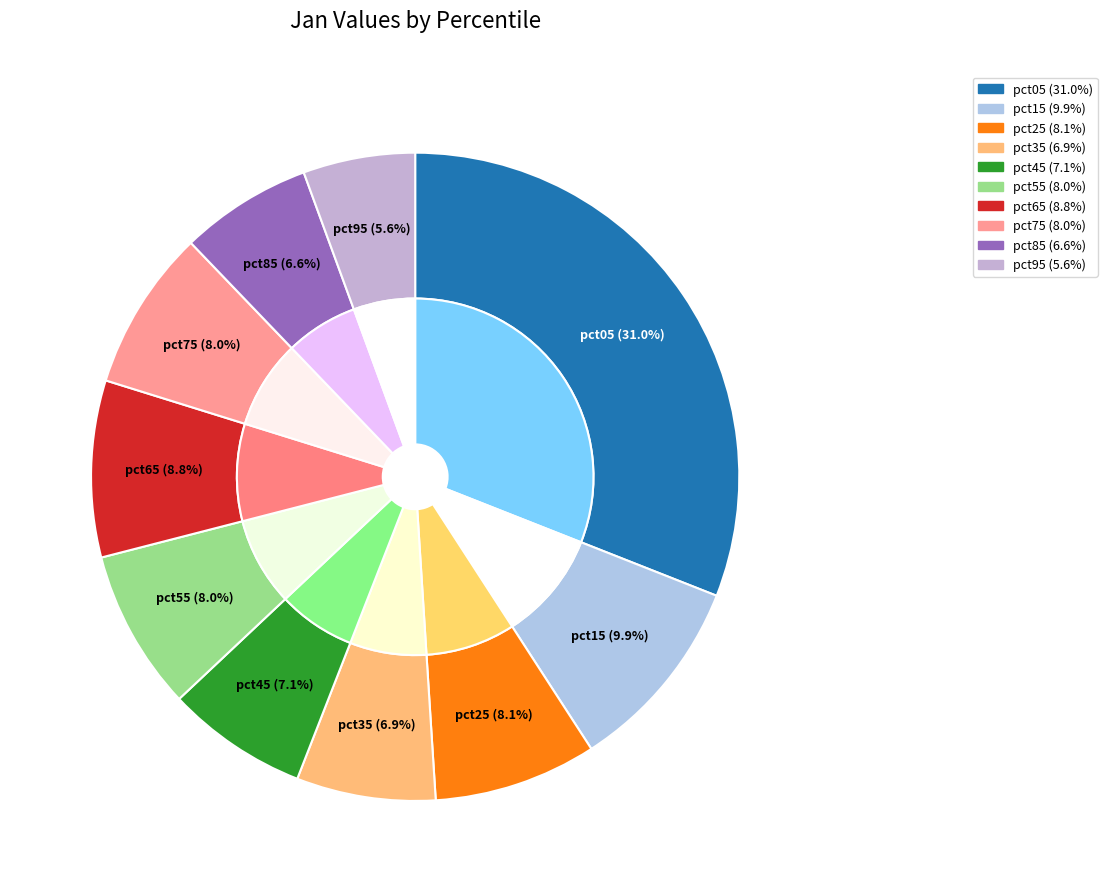

Does any single category account for the majority?

No